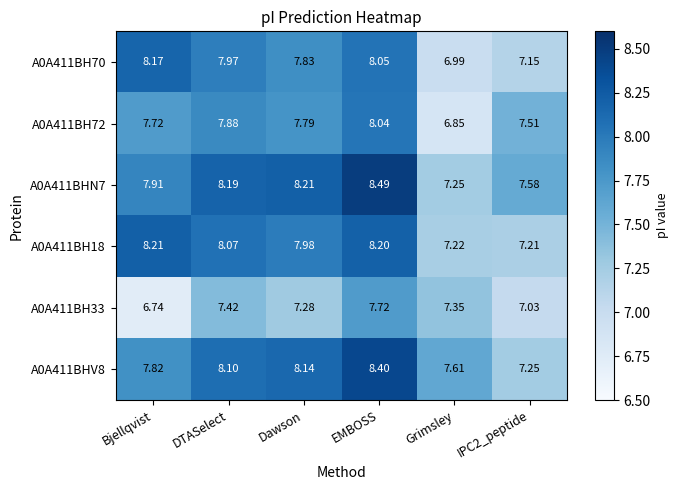

At which label does A0A411BH70 first exceed 7?

Bjellqvist